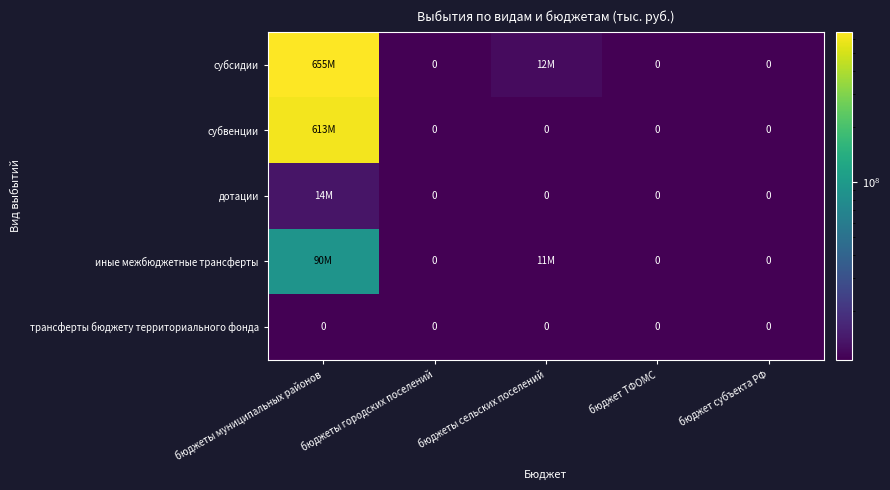

Which category has the highest value in the дотации series?

бюджеты муниципальных районов